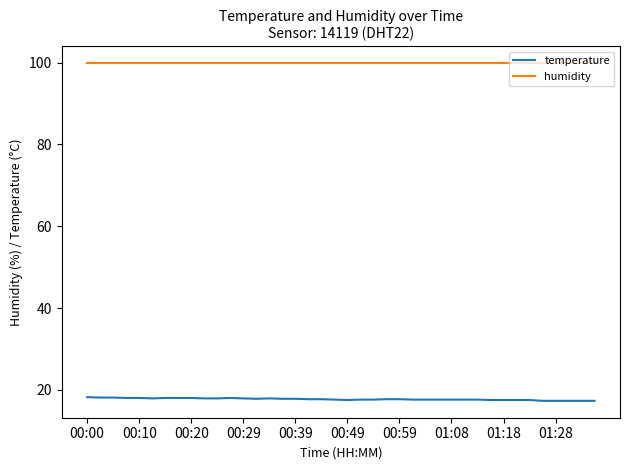

Which series has the largest total across all categories?

humidity